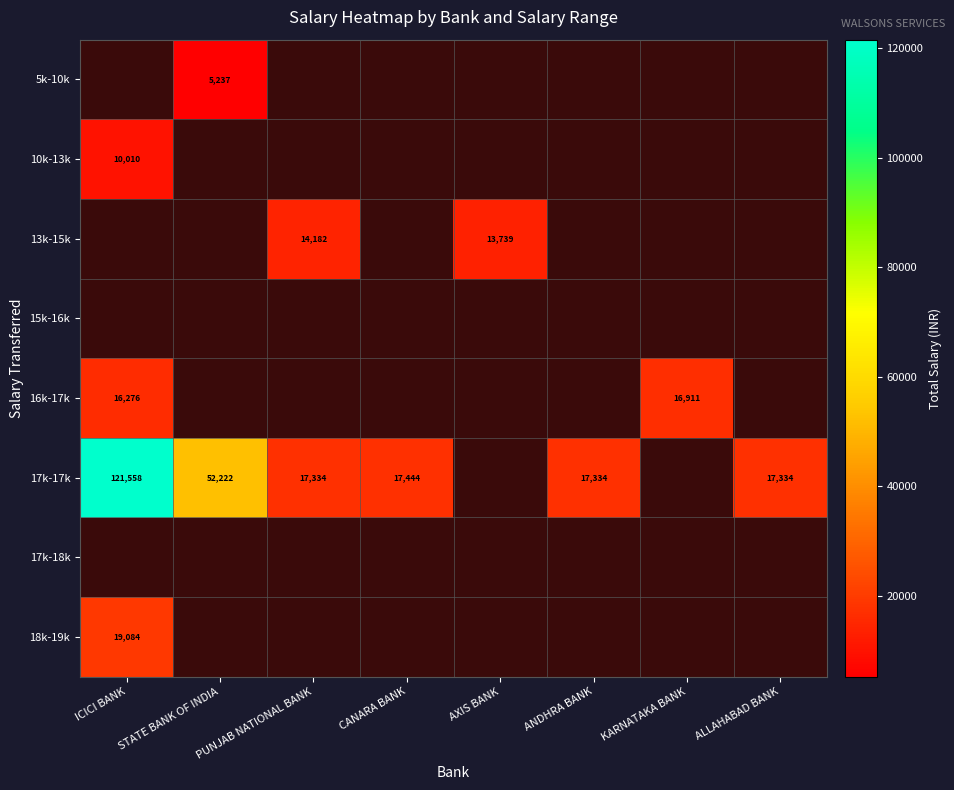

True or false: 17k-17k has a value of 192475 at ICICI BANK.

False